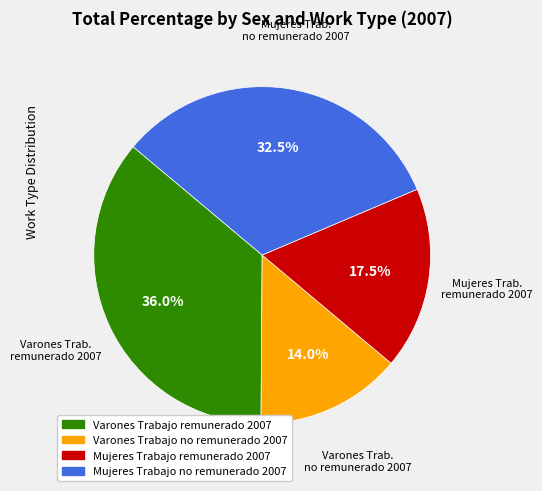

Rank the categories by value from highest to lowest.

Varones Trabajo remunerado 2007, Mujeres Trabajo no remunerado 2007, Mujeres Trabajo remunerado 2007, Varones Trabajo no remunerado 2007